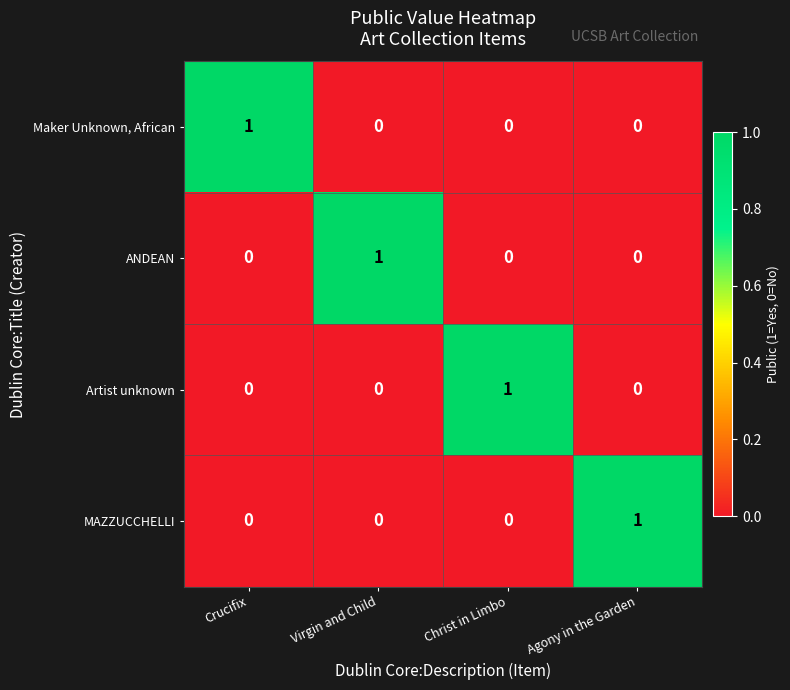

Is it true that ANDEAN equals 2 at Virgin and Child?

False